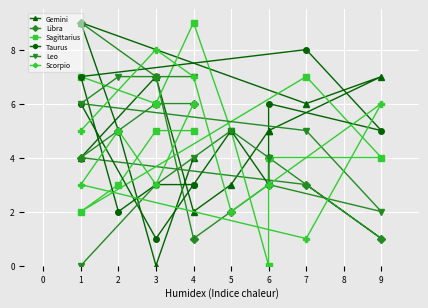

How many values in the Sagittarius series are below 5?

5